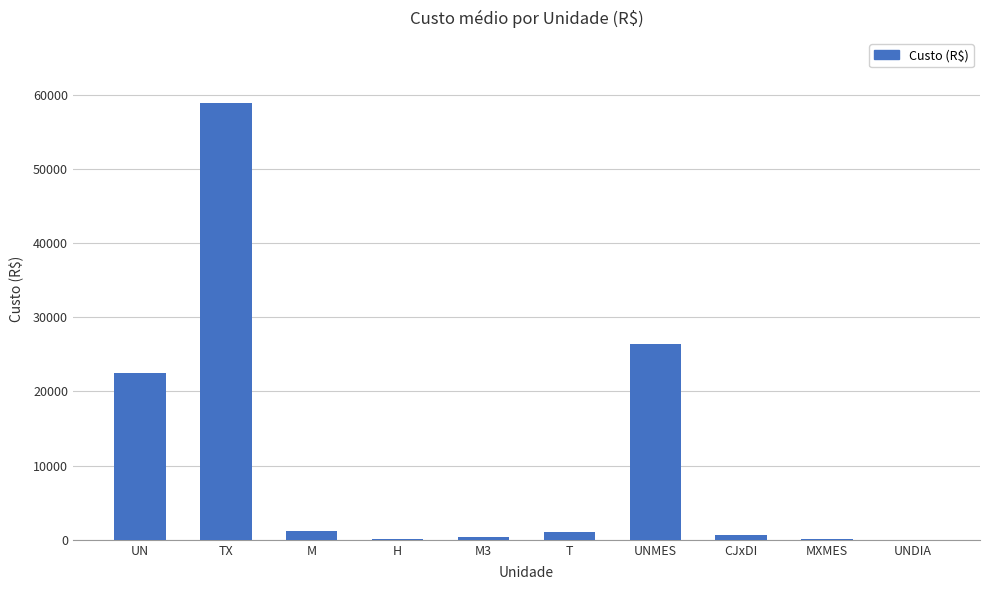

The chart shows a value of 26417.2 at UNMES. True or false?

True